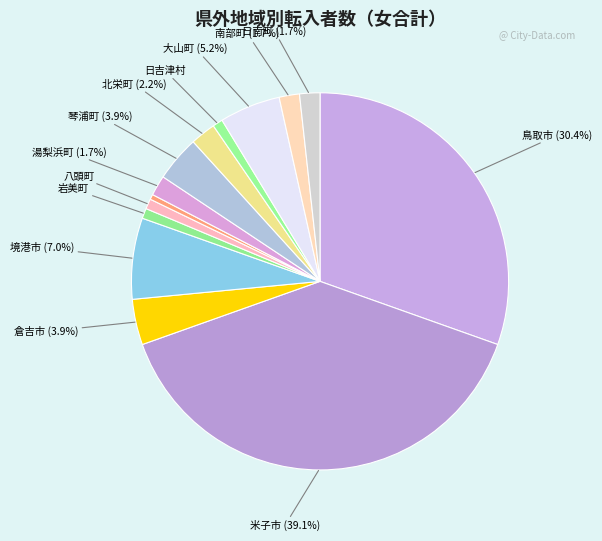

How many segments does this pie chart have?

14